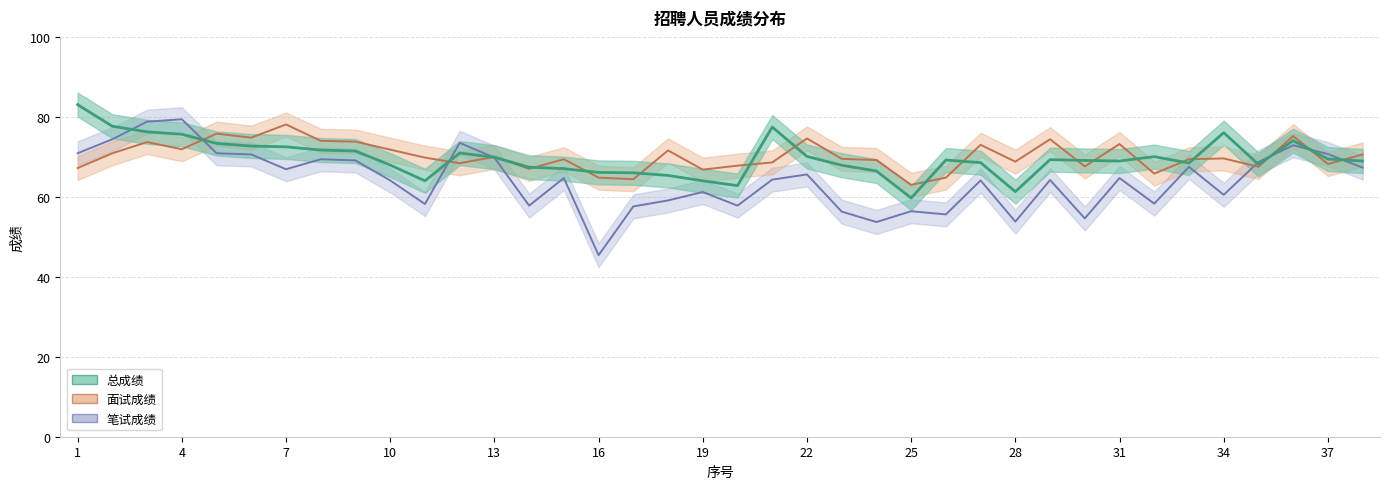

Reading left to right, transcribe all the data shown in this chart.

总成绩: 83.0	77.7	76.2	75.7	73.3	72.7	72.5	71.7	71.5	68.0	64.0	71.0	69.9	67.4	67.0	66.1	66.0	65.3	64.0	62.8	77.5	70.1	67.9	66.5	59.7	69.2	68.5	61.3	69.3	69.1	69.0	70.0	68.5	76.0	68.1	74.0	69.5	69.0
面试成绩: 67.2	70.9	73.7	71.9	75.8	74.8	78.1	74.0	73.8	71.8	69.8	68.4	70.0	67.0	69.4	64.8	64.4	71.6	66.8	67.8	68.6	74.6	69.5	69.2	63.0	64.8	73.0	68.8	74.4	67.6	73.2	65.8	69.4	69.6	67.5	75.2	68.2	70.6
笔试成绩: 70.9	74.4	78.8	79.4	70.9	70.6	66.9	69.4	69.1	64.1	58.2	73.5	69.8	57.8	64.7	45.4	57.6	59.1	61.2	57.8	64.3	65.6	56.3	53.7	56.4	55.6	64.1	53.8	64.2	54.6	64.7	58.3	67.5	60.5	68.7	72.9	70.7	67.3